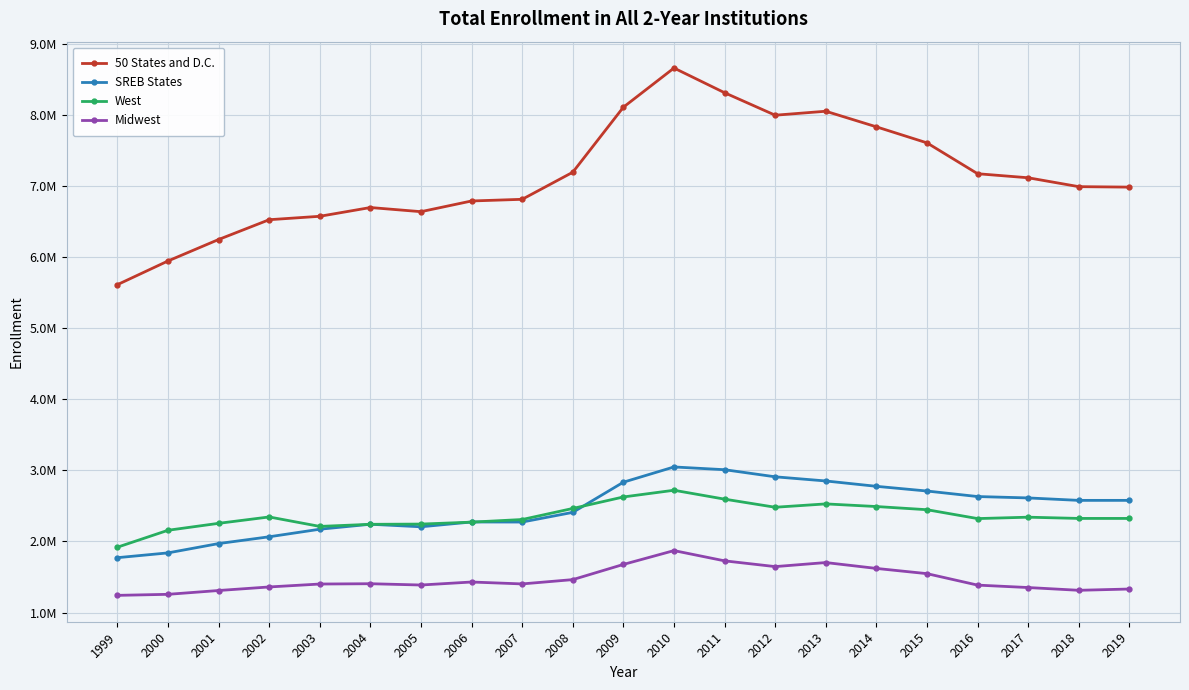

Which label corresponds to the smallest value in the chart?

1999